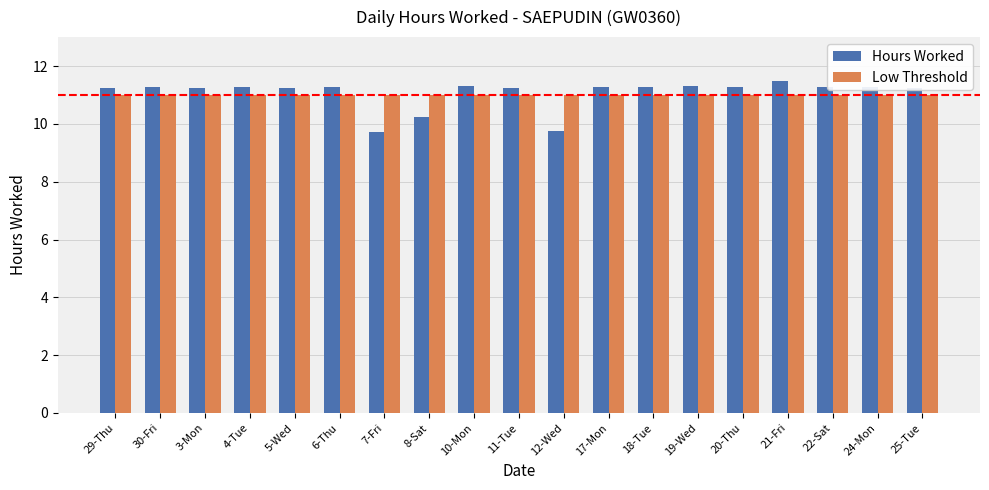

The Low Threshold series shows 11.0 at 24-Mon. True or false?

True